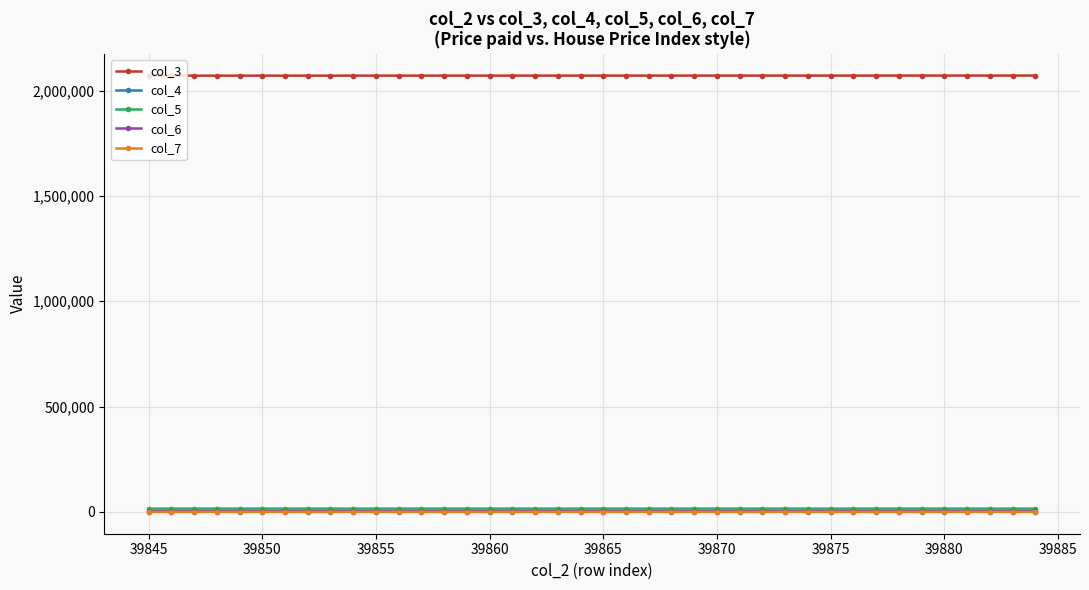

How many data points in col_7 are less than 59?

19